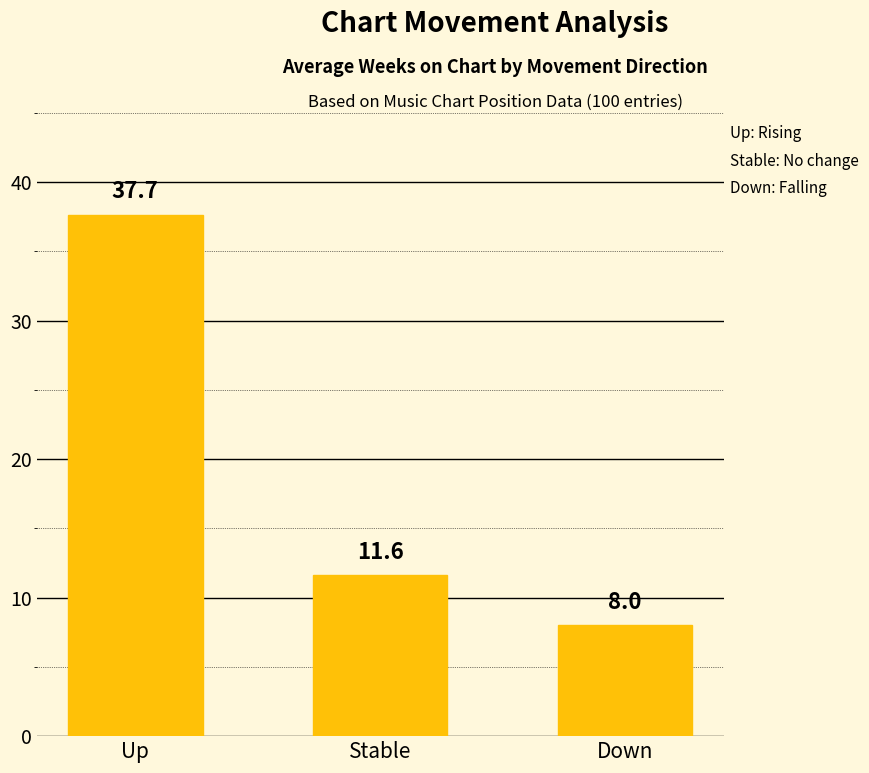

What is the label of the 3rd bar from the right?

Up